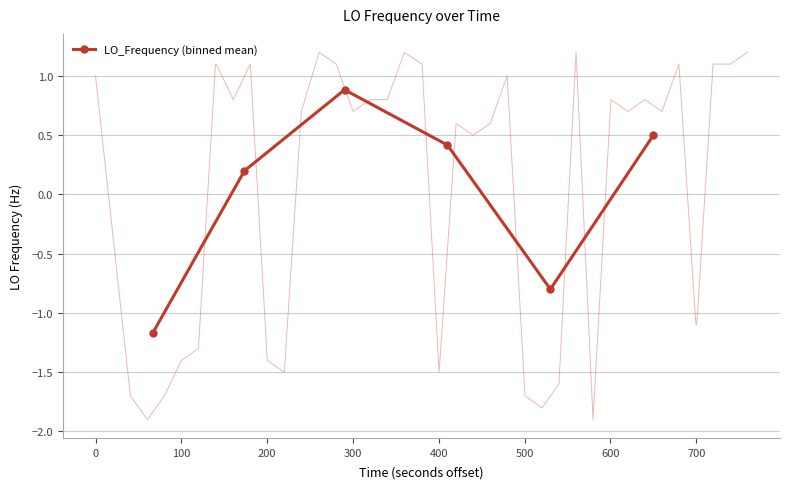

Reading right to left, transcribe all the data shown in this chart.

0.5	-0.8	0.4	0.9	0.2	-1.2